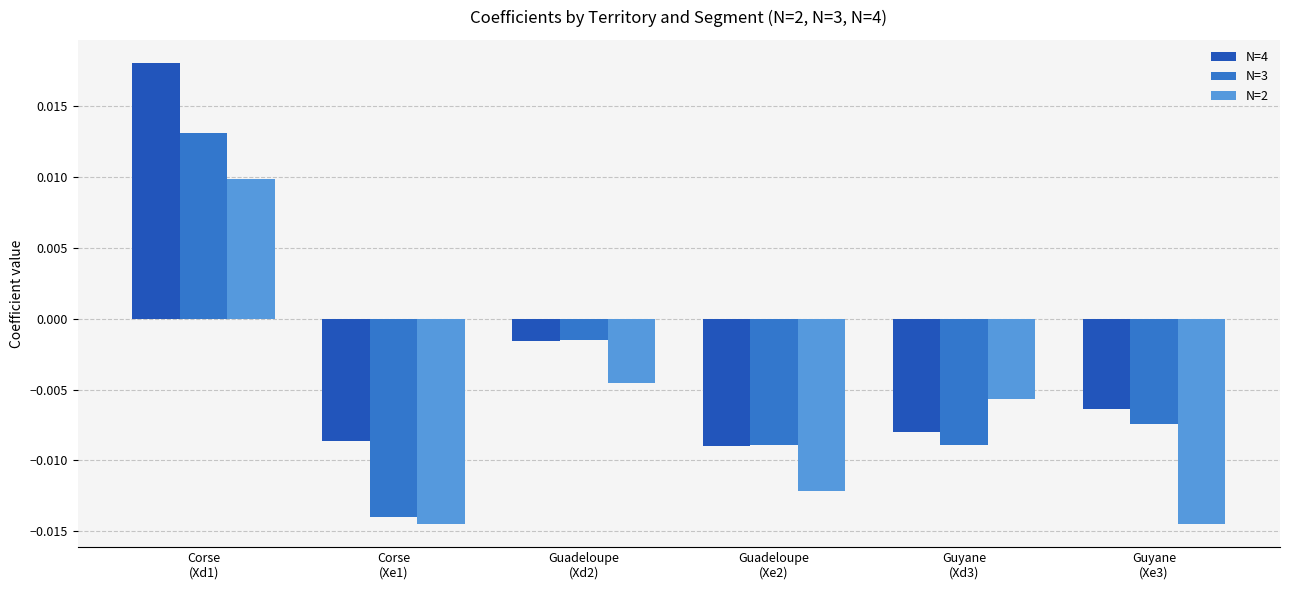

How many values in N=3 are below zero?

5